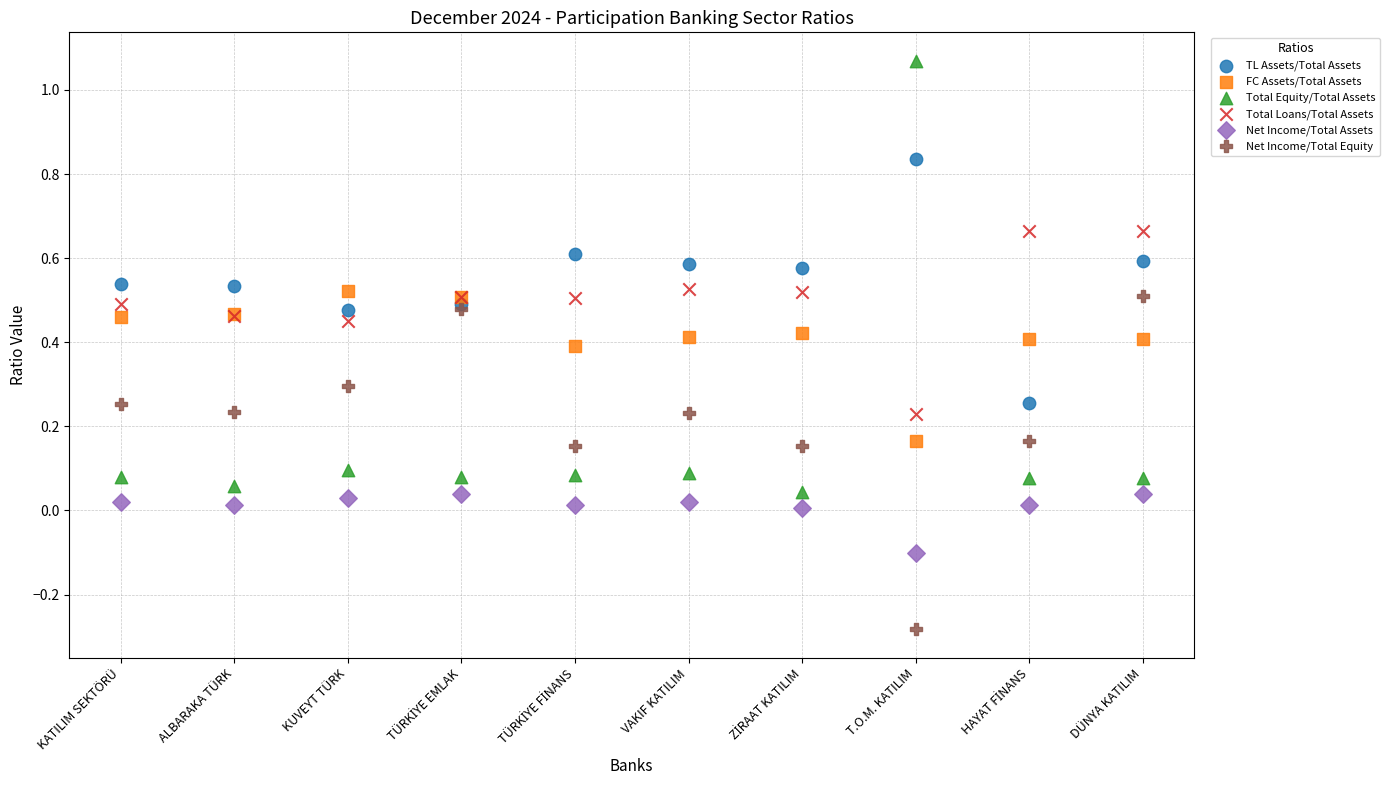

Which series has the largest Y range (max minus min)?

Total Equity/Total Assets